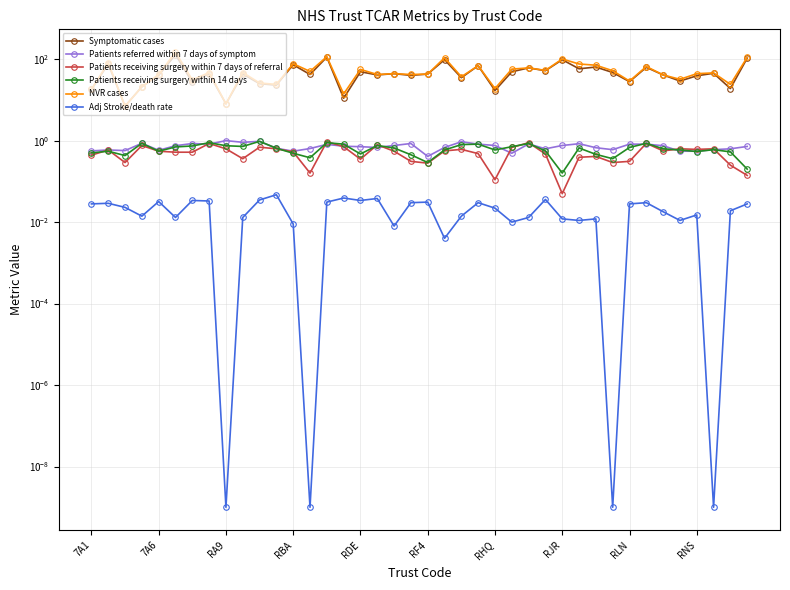

Between RF4 and 12, which series saw the biggest shift?

NVR cases